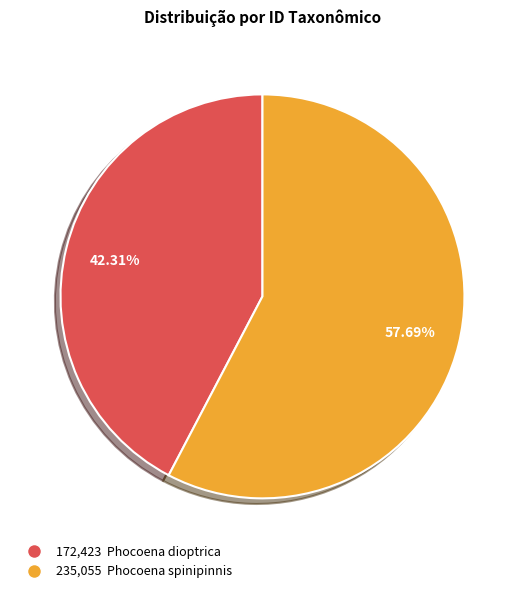

Count the number of slices in the pie.

2